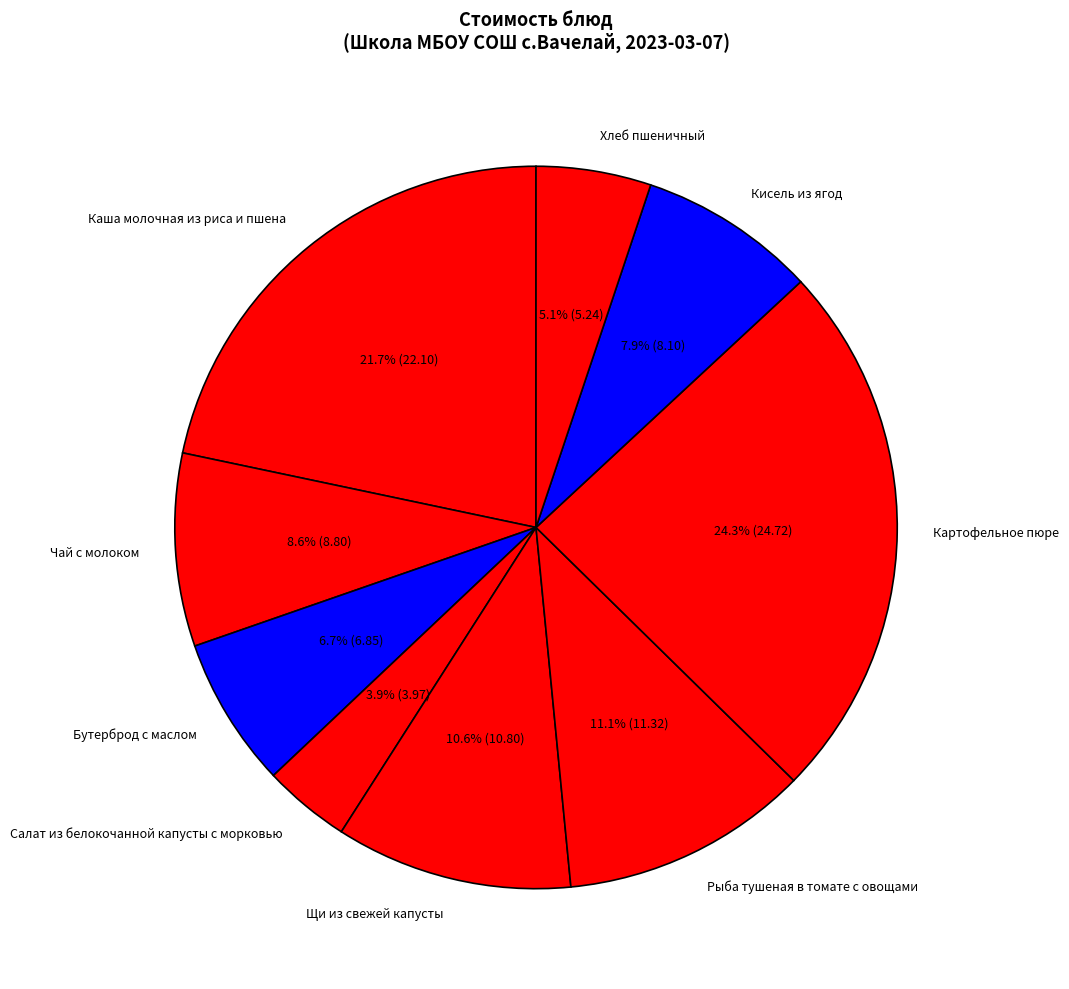

Between Рыба тушеная в томате с овощами and Каша молочная из риса и пшена, which is larger?

Каша молочная из риса и пшена